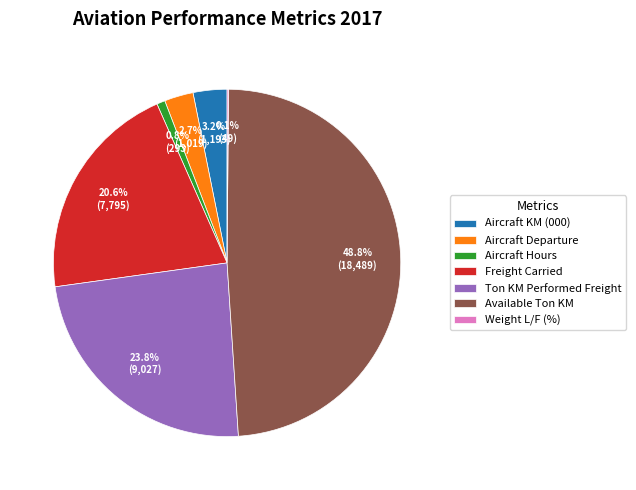

Which category has the biggest portion of the pie?

Available Ton KM